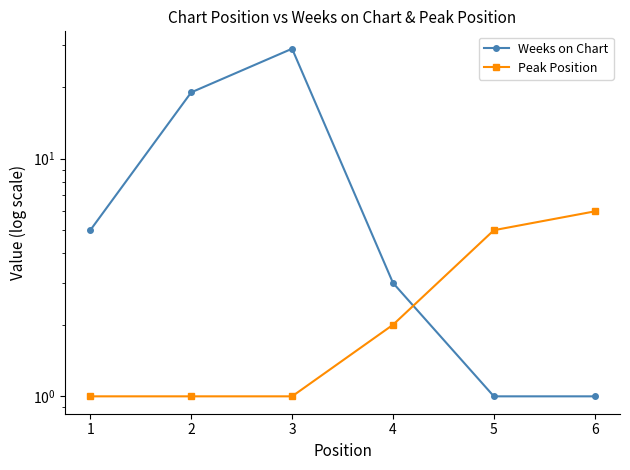

What is the lowest value of the Weeks on Chart series?

1